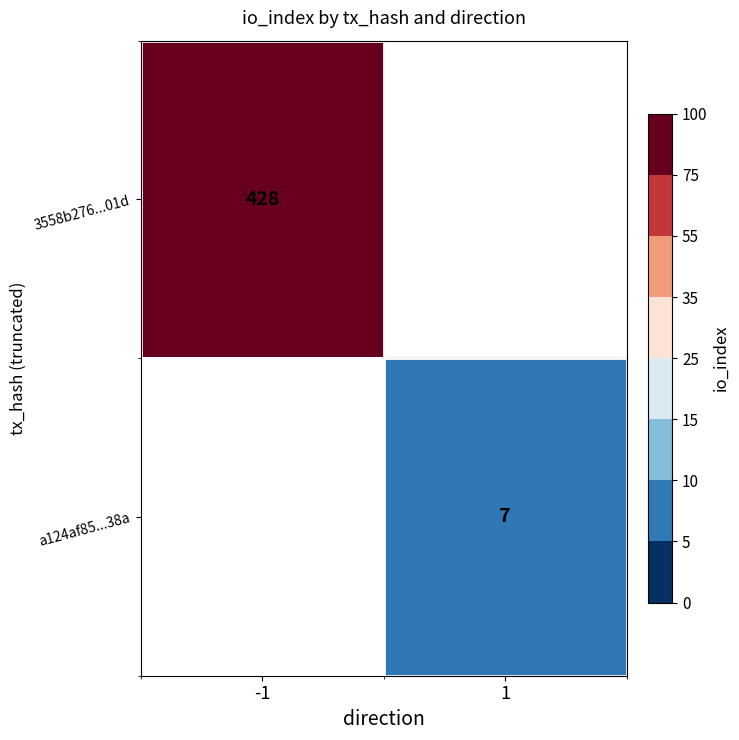

The value of 3558b276...01d at -1 is 185. True or false?

False